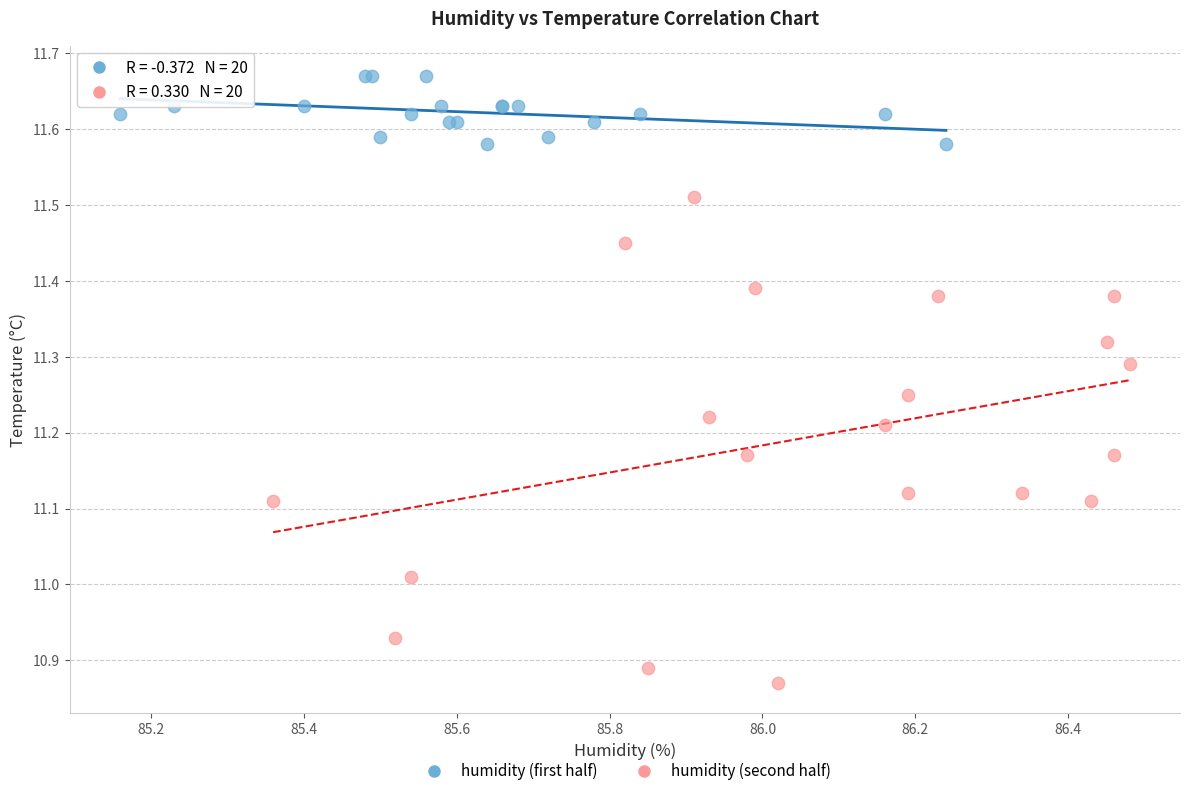

Which series has the widest spread of Y values?

humidity (second half)